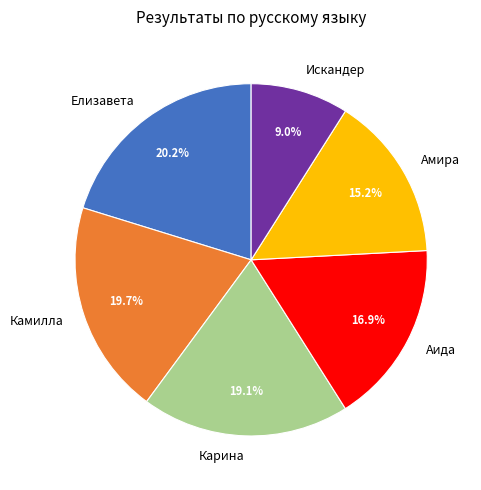

Which slice is the largest?

Елизавета